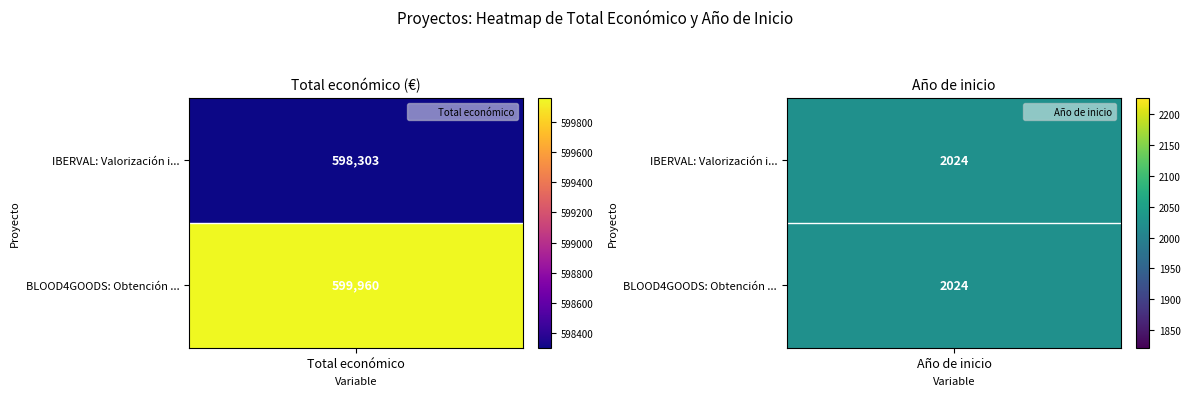

Which series has the widest spread of values?

Grupo Operativo BLOOD4GOODS: Obtención ...